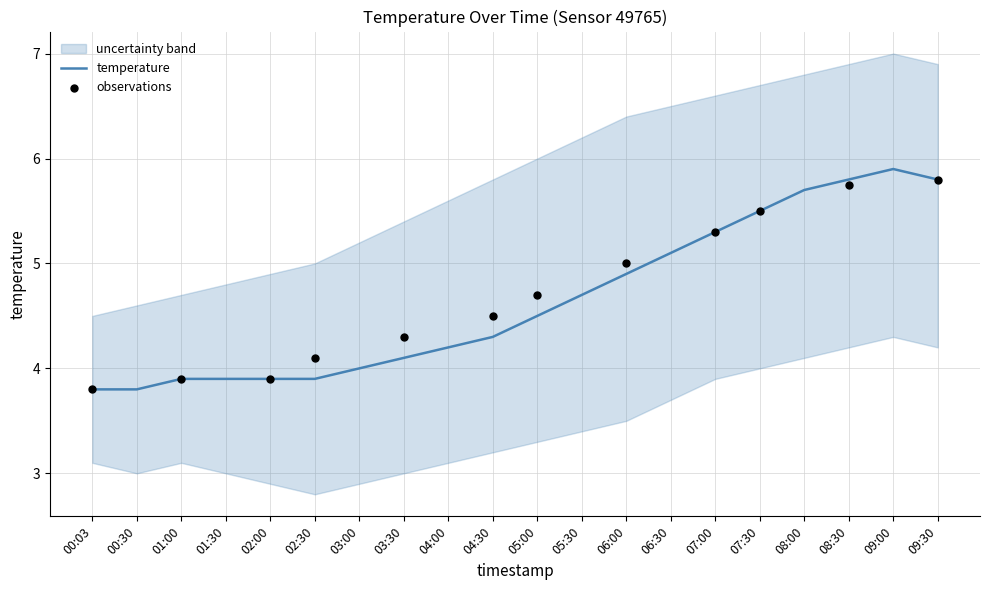

Is the value of temperature at 02:00 greater than the value of temperature_lower at 00:30?

Yes